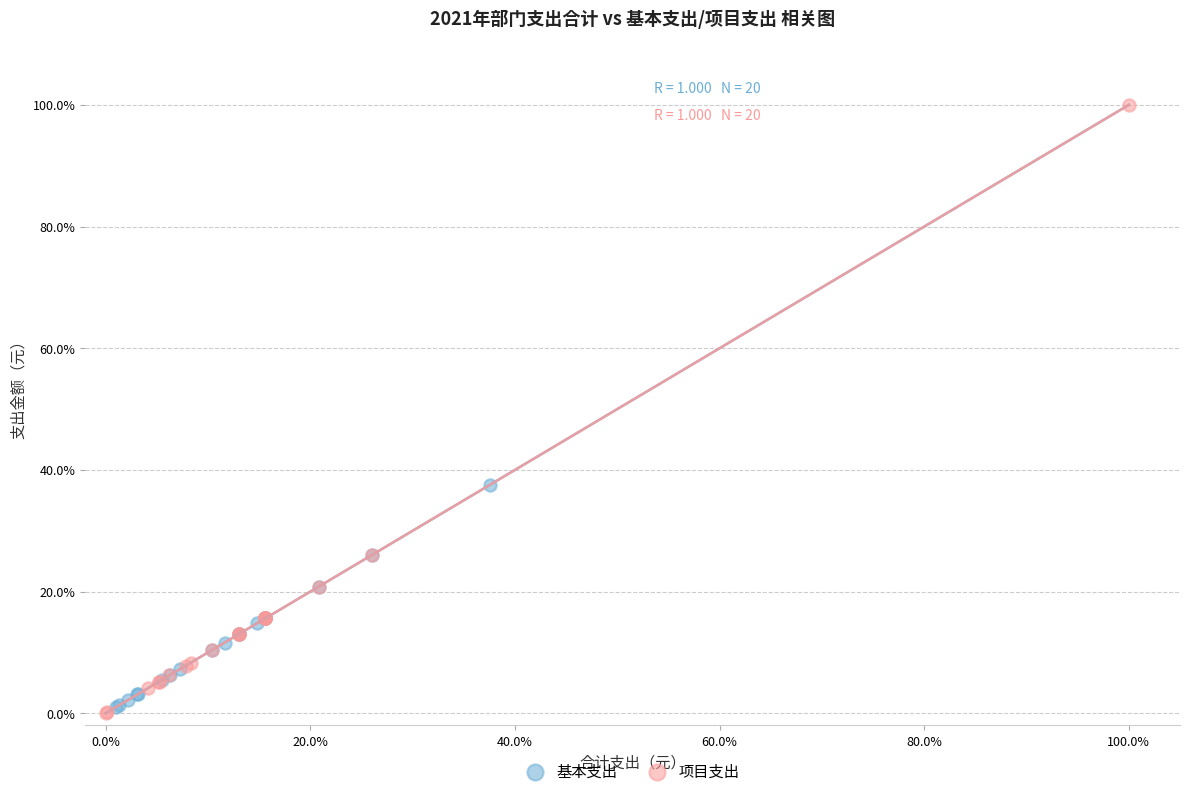

Which series reaches the minimum Y coordinate?

项目支出